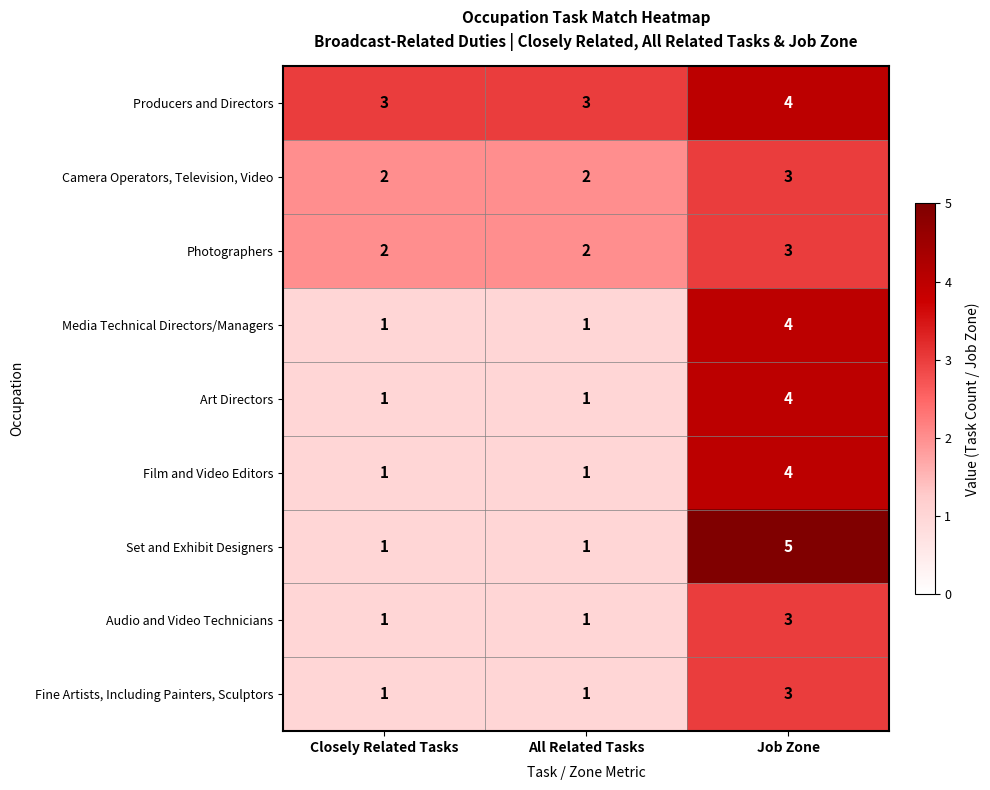

At how many categories does at least one series exceed 1?

3